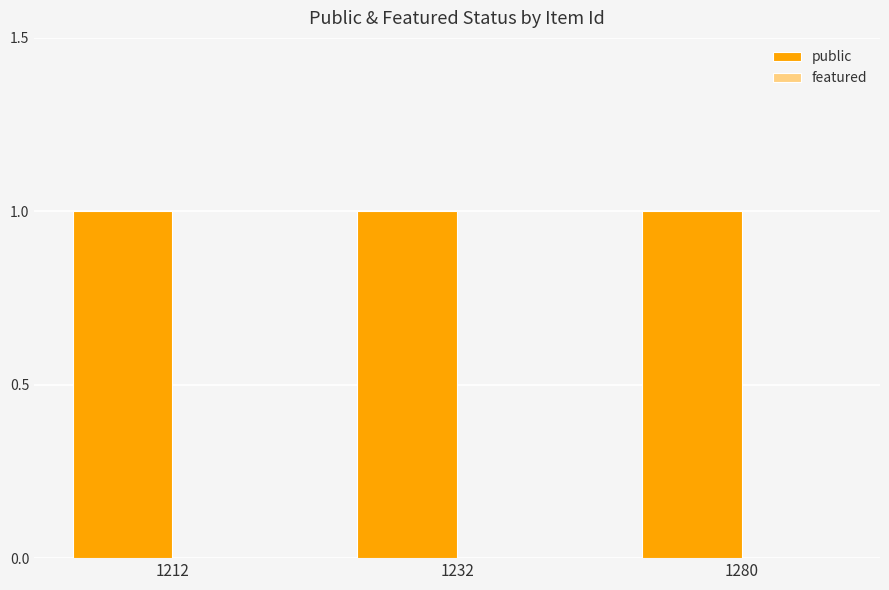

What is the approximate value of public at 1212?

1